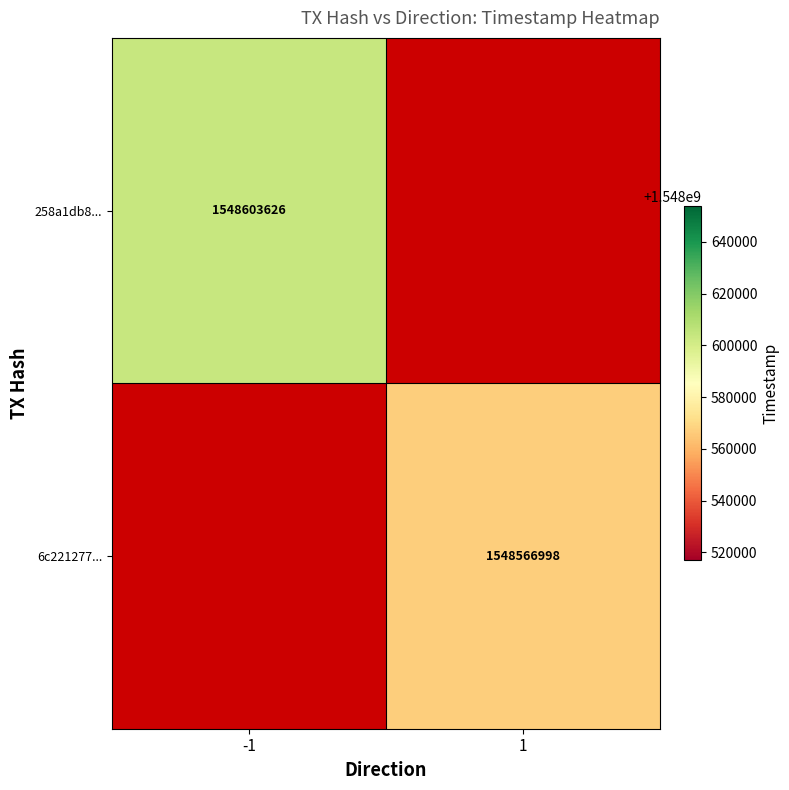

Is it true that 6c221277... equals 1014330814 at 1?

False